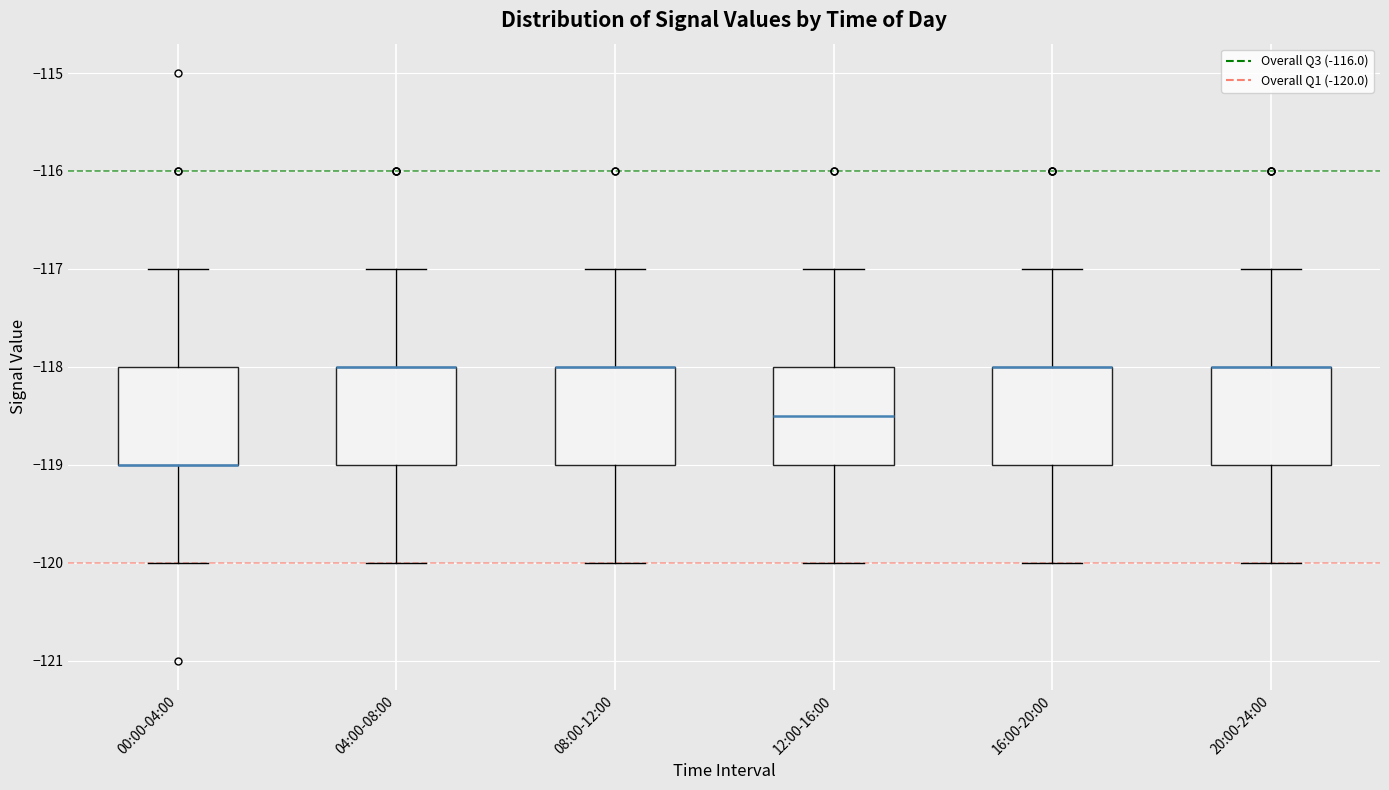

Reading left to right, transcribe this box plot: for each box, give where its median line is, the range the box spans, and where its two whiskers end, as read against the y-axis. The values are not printed on the chart, so give them approximately, as read against the axis.

00:00-04:00: median -119.0 (drawn on the box's lower edge), box -119.0 to -118.0, whiskers -120.0 to -117.0
04:00-08:00: median -118.0 (drawn on the box's upper edge), box -119.0 to -118.0, whiskers -120.0 to -117.0
08:00-12:00: median -118.0 (drawn on the box's upper edge), box -119.0 to -118.0, whiskers -120.0 to -117.0
12:00-16:00: median -118.5, box -119.0 to -118.0, whiskers -120.0 to -117.0
16:00-20:00: median -118.0 (drawn on the box's upper edge), box -119.0 to -118.0, whiskers -120.0 to -117.0
20:00-24:00: median -118.0 (drawn on the box's upper edge), box -119.0 to -118.0, whiskers -120.0 to -117.0